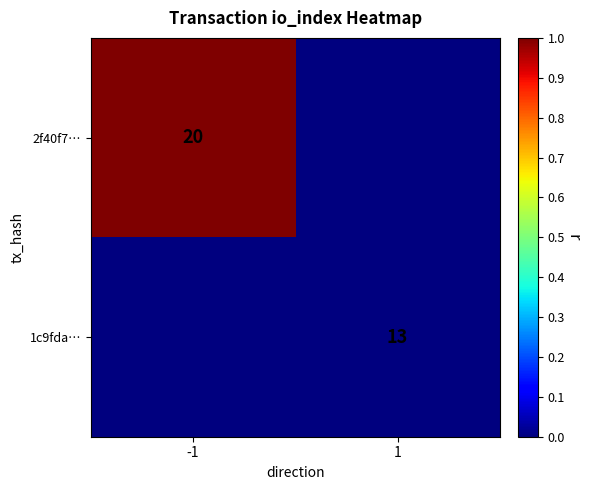

True or false: 1c9fda… has a value of 19 at 1.

False